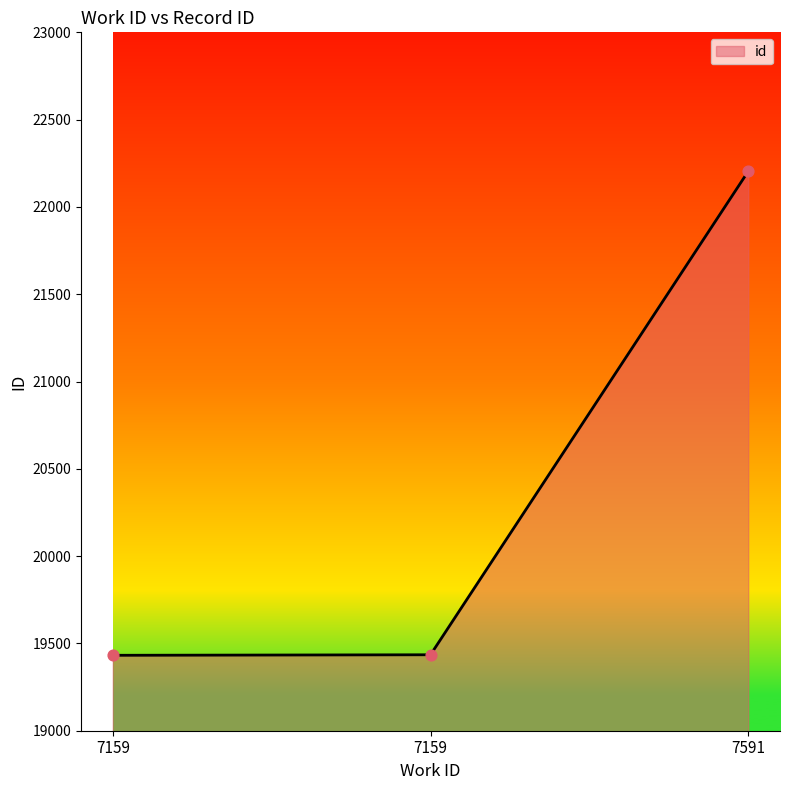

What is the change in value from 7159 to 7591?

+2769